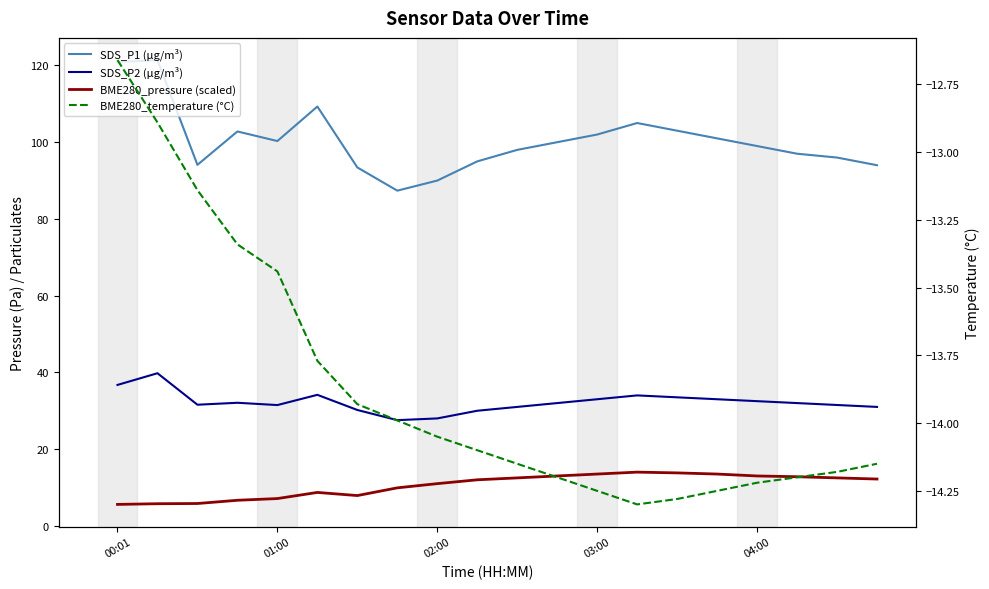

True or false: BME280_pressure (scaled) has a value of 13.0 at 11.

True